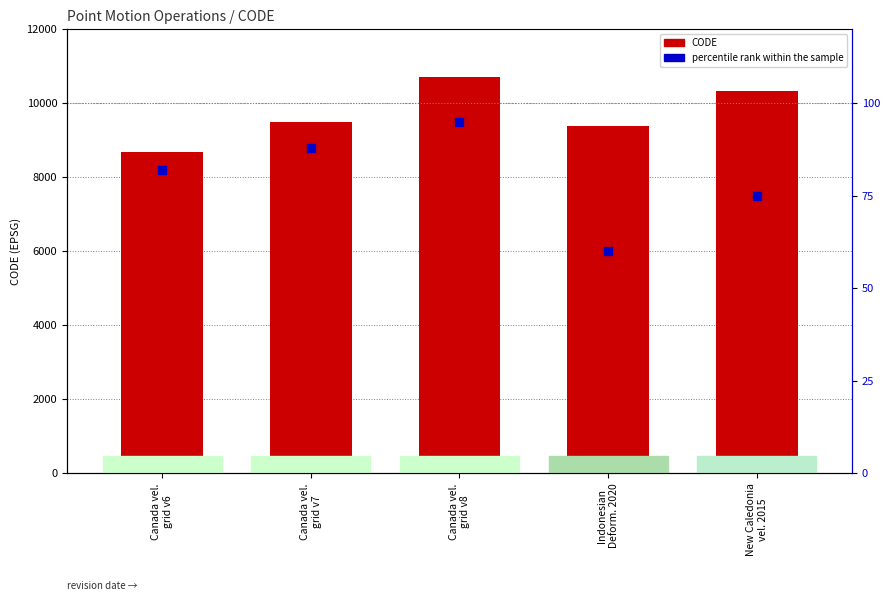

Which series has the widest spread of Y values?

CODE